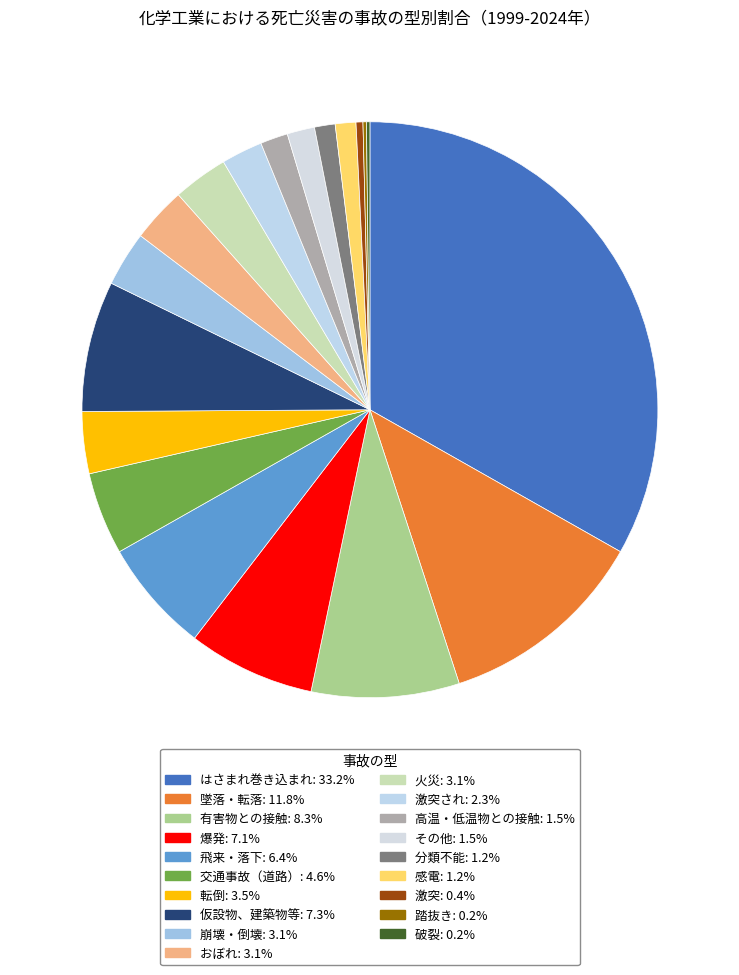

To the nearest percent, what is the difference between the largest and smallest slice percentages?

33%